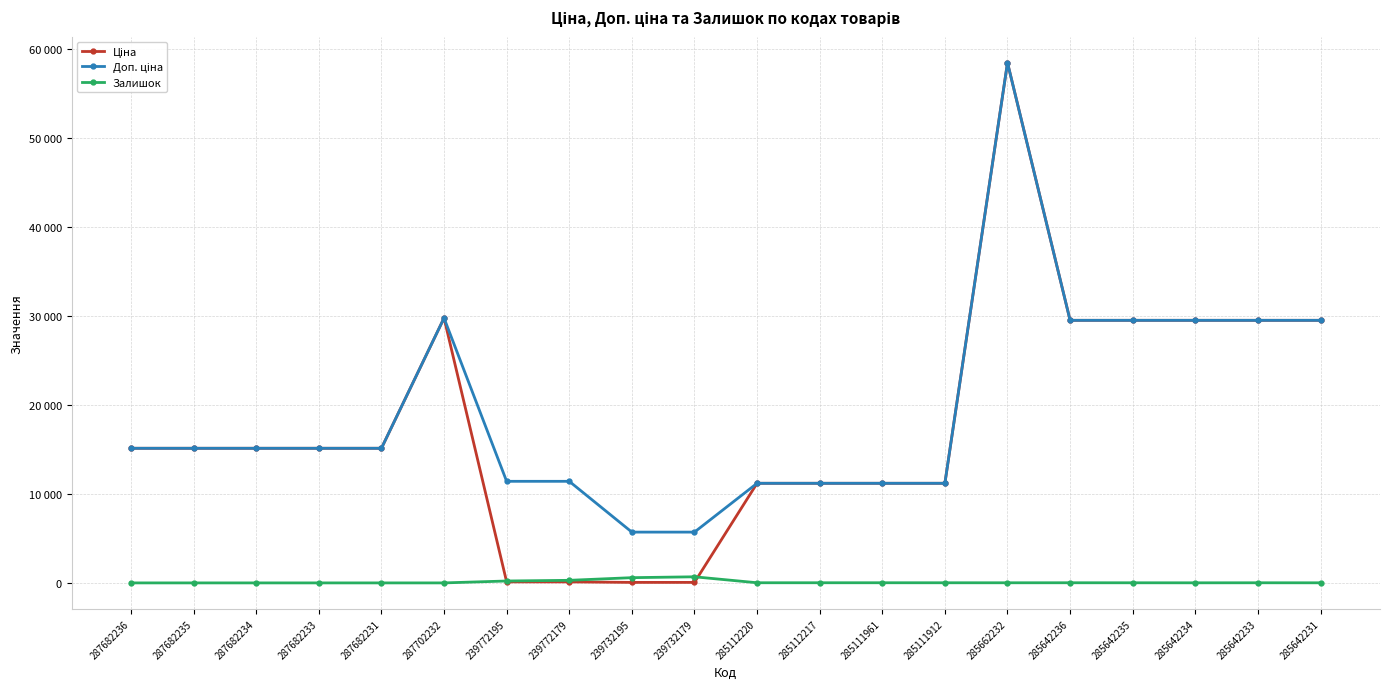

Is this an area chart (filled region under the line)?

No